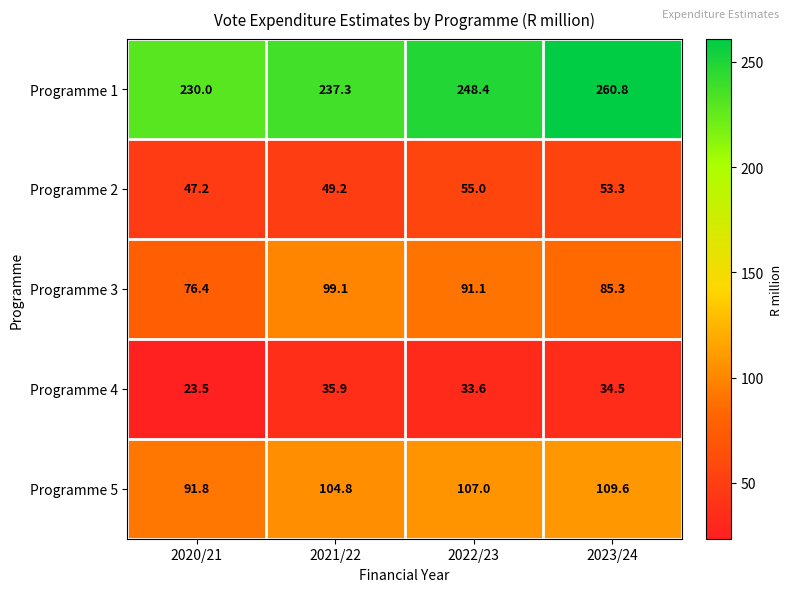

Which category has the lowest value across all series?

2020/21